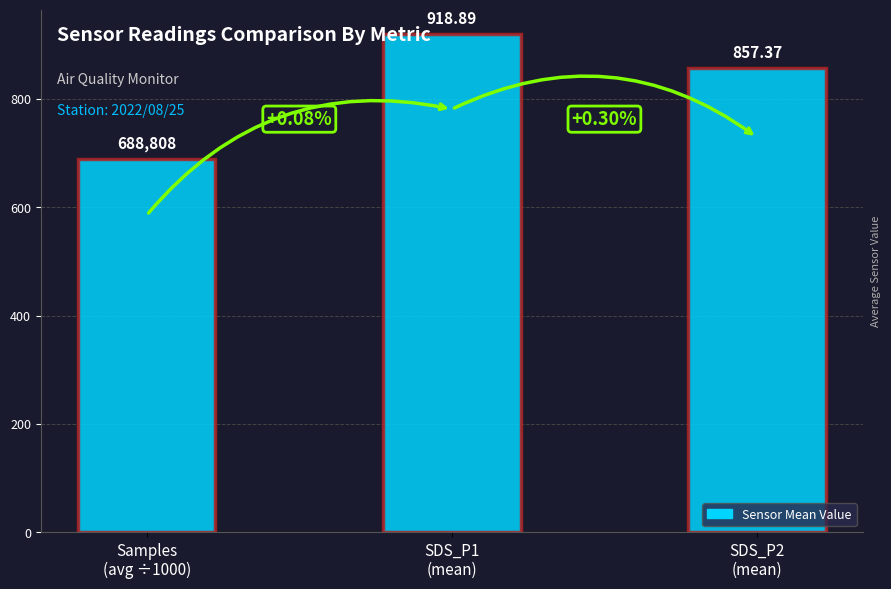

How many bars are there in total?

3